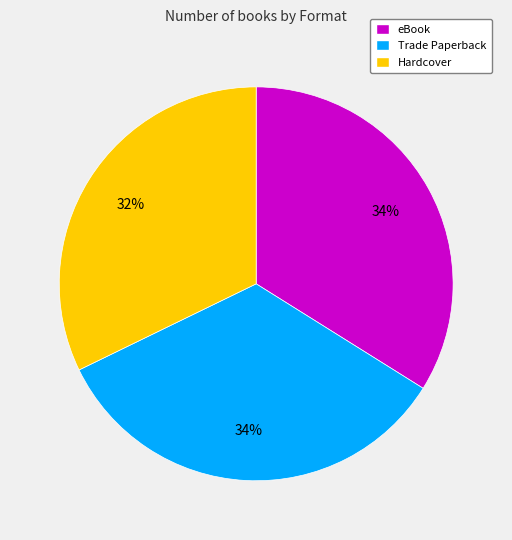

Count the number of slices in the pie.

3